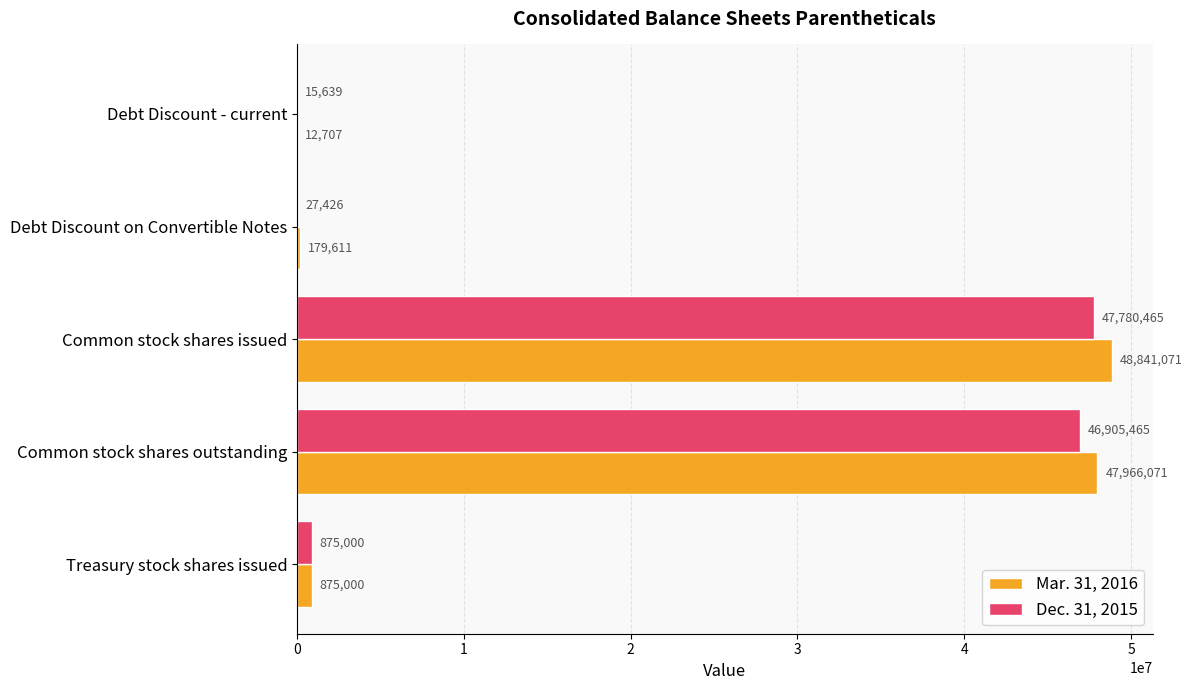

What is the sum of all Mar. 31, 2016 values?

97874460